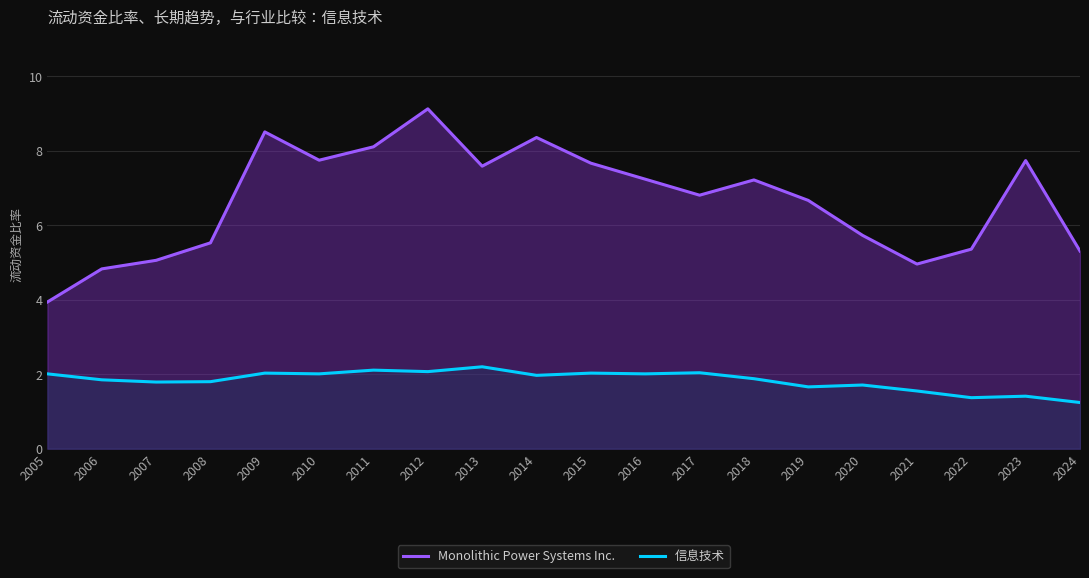

How many distinct data groups are displayed?

2